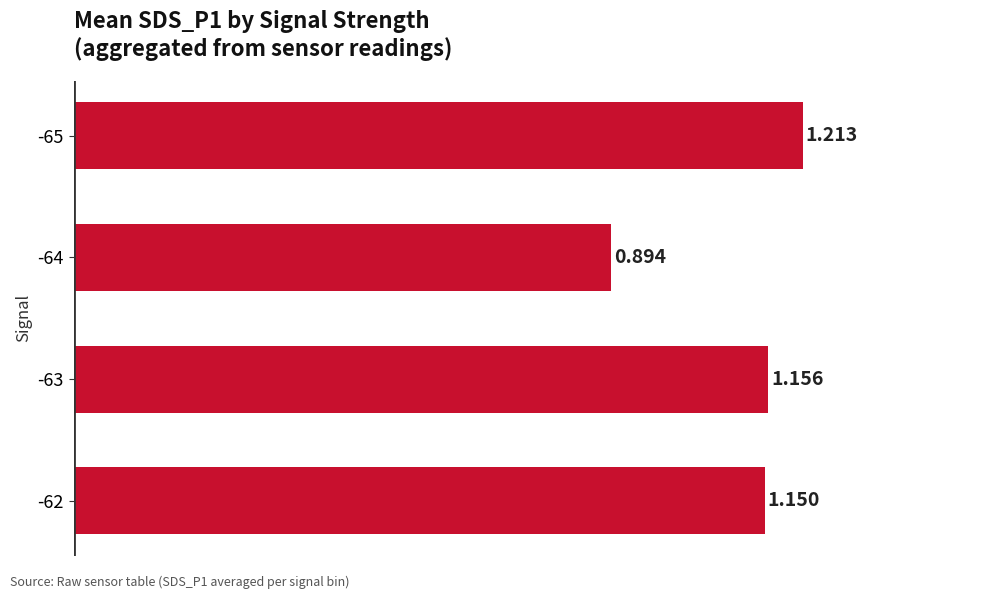

Rank the categories by value from lowest to highest.

-64, -62, -63, -65